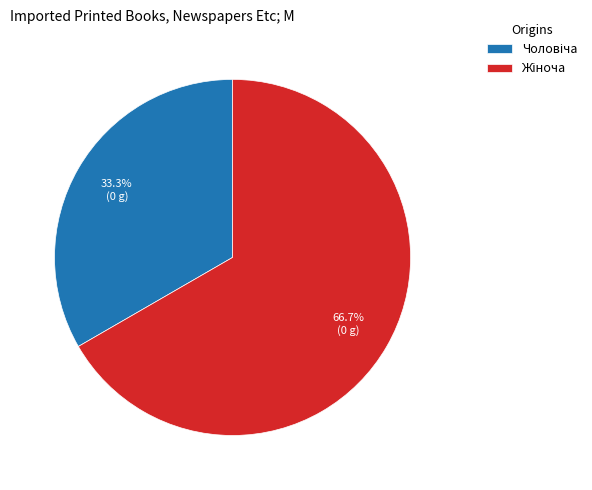

Does any single category account for the majority?

Yes